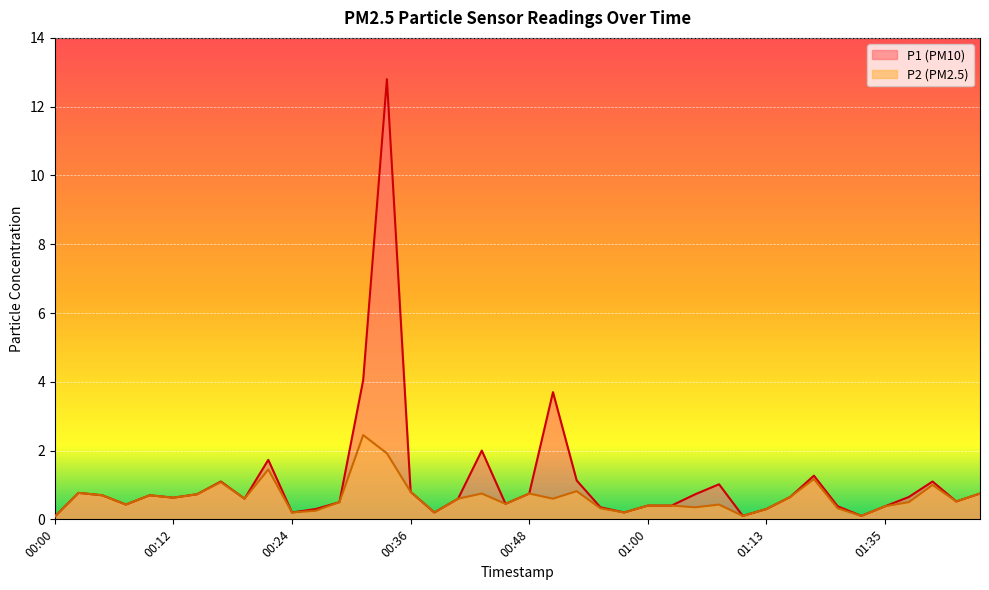

Which series has the widest spread of values?

P1